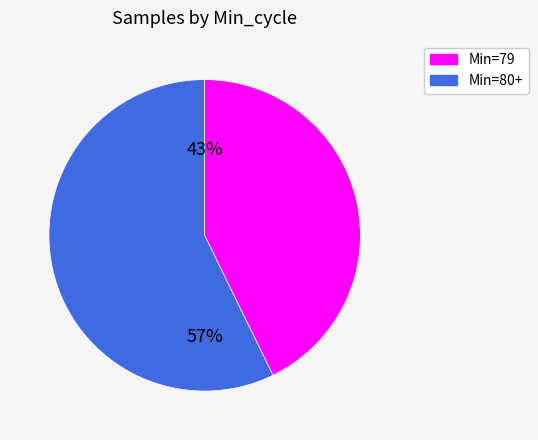

To the nearest percent, what is the difference between the largest and smallest slice percentages?

14%